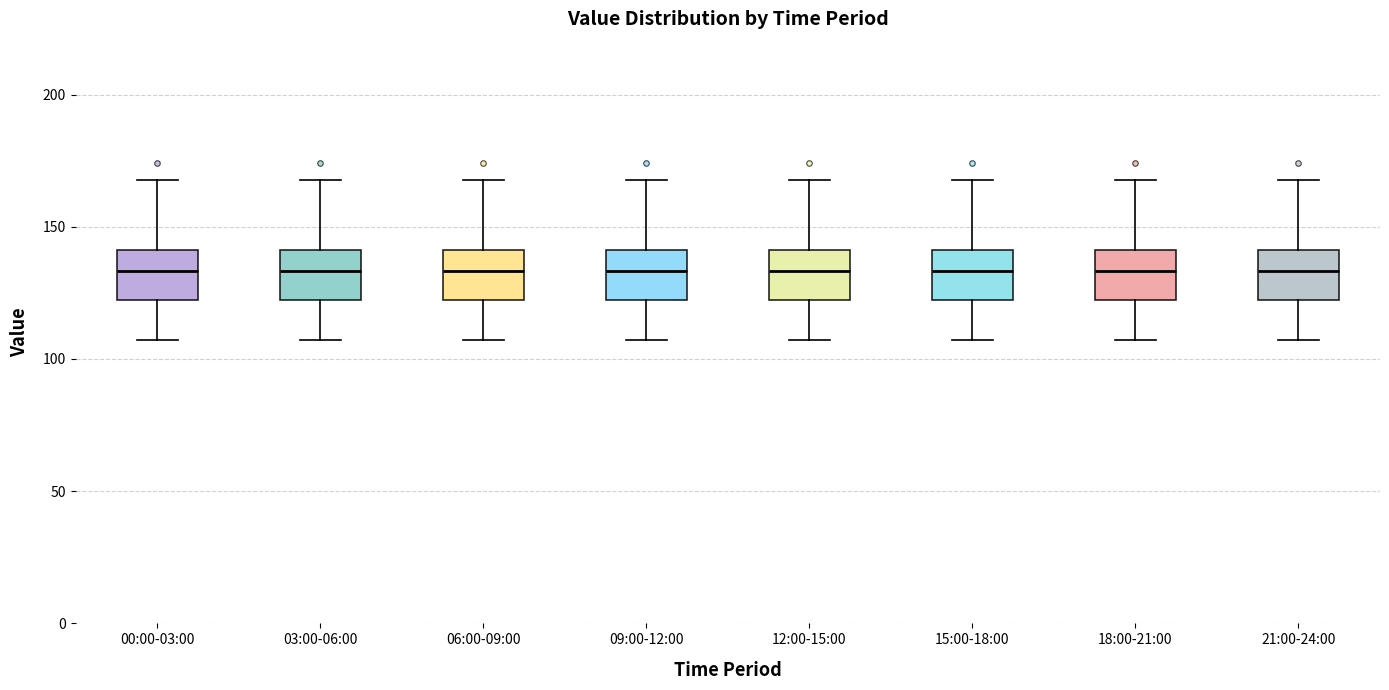

Reading left to right, transcribe this box plot: for each box, give where its median line is, the range the box spans, and where its two whiskers end, as read against the y-axis. The values are not printed on the chart, so give them approximately, as read against the axis.

00:00-03:00: median 135, box 120 to 140, whiskers 105 to 170
03:00-06:00: median 135, box 120 to 140, whiskers 105 to 170
06:00-09:00: median 135, box 120 to 140, whiskers 105 to 170
09:00-12:00: median 135, box 120 to 140, whiskers 105 to 170
12:00-15:00: median 135, box 120 to 140, whiskers 105 to 170
15:00-18:00: median 135, box 120 to 140, whiskers 105 to 170
18:00-21:00: median 135, box 120 to 140, whiskers 105 to 170
21:00-24:00: median 135, box 120 to 140, whiskers 105 to 170